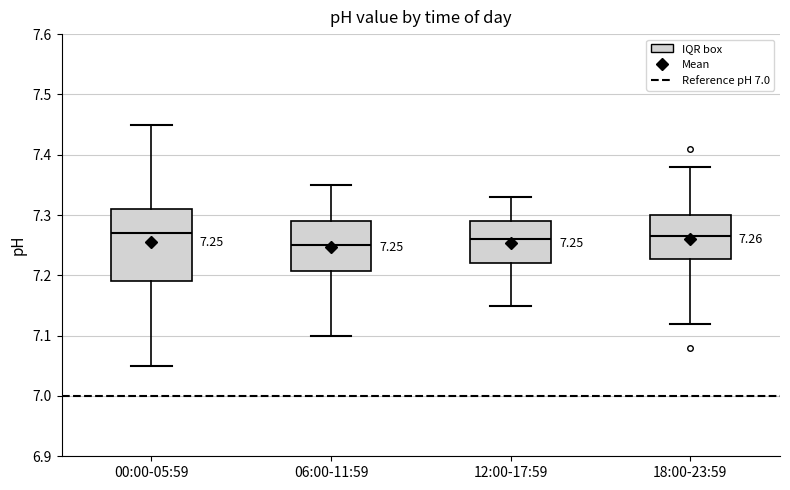

Comparing the boxes themselves (not the whiskers), which one is the tallest?

00:00-05:59